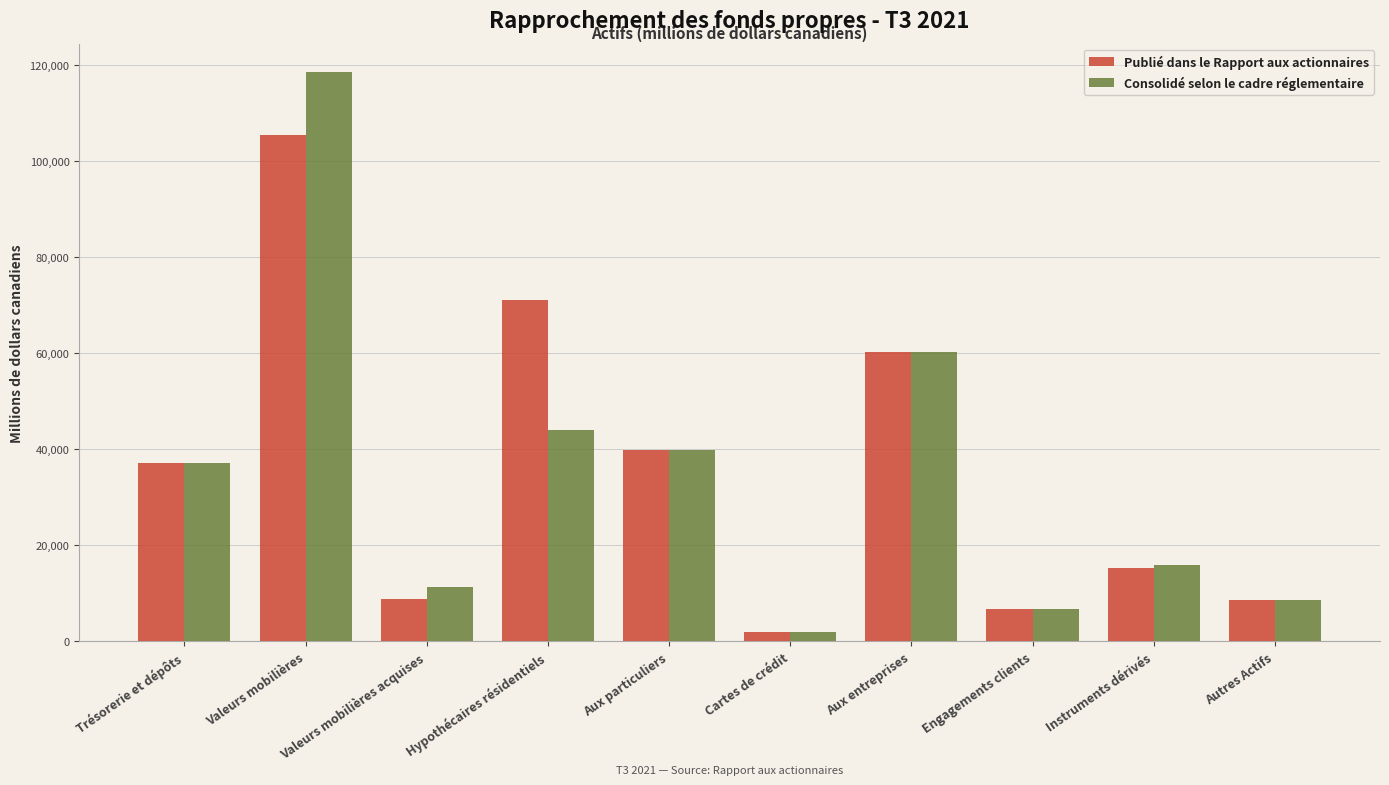

What is the value of the Publié dans le Rapport aux actionnaires bar at the 8th from the left?

6731